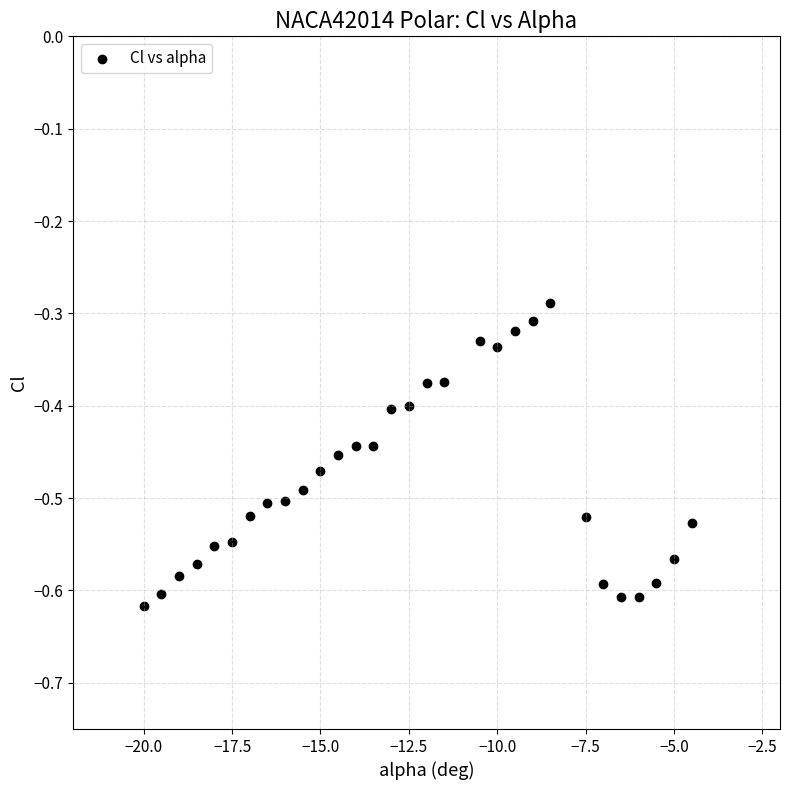

What is the range of X values (max minus min)?

15.5